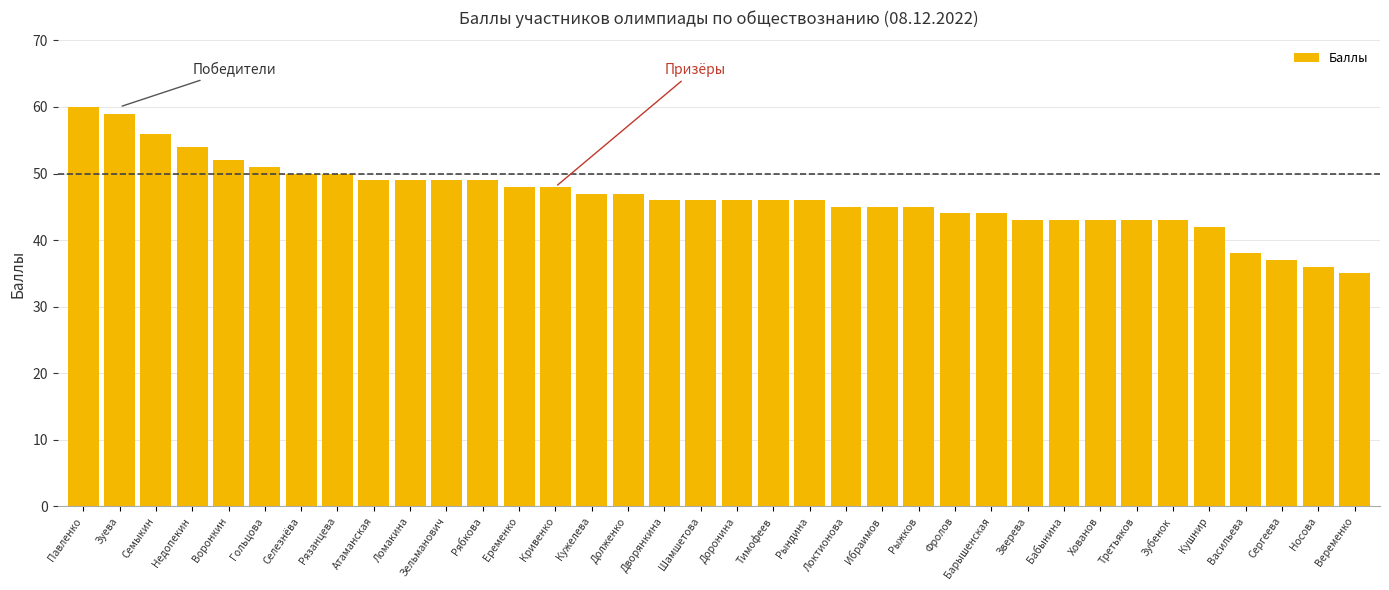

True or false: the data shows 21 at Зубенок.

False